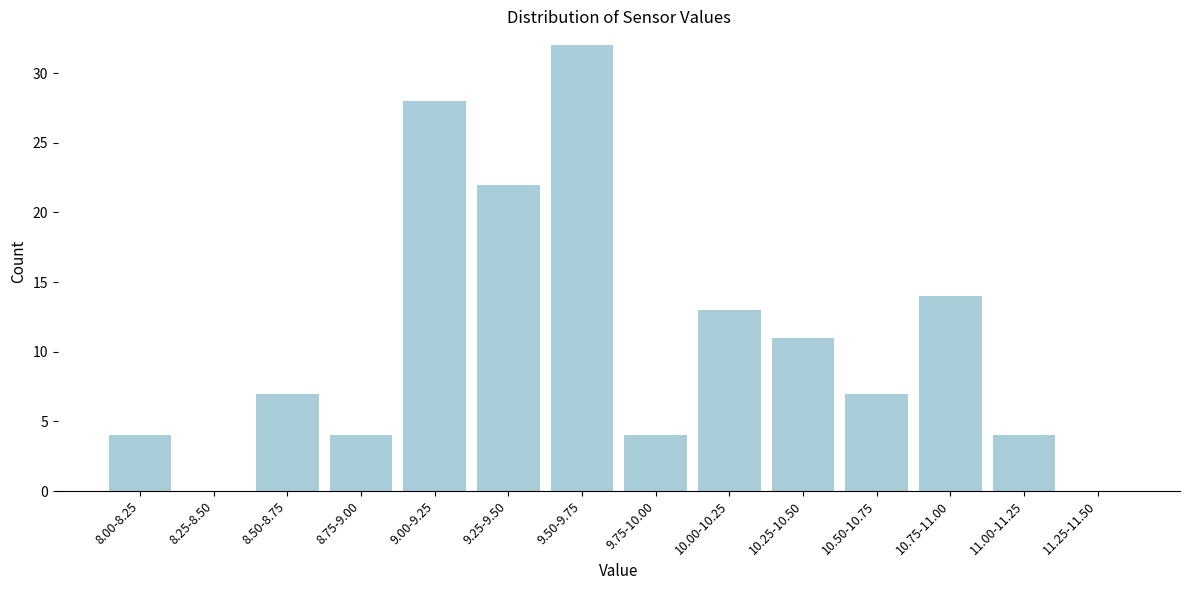

Reading left to right, what are all the values shown in this chart?

8.00-8.25=4	8.25-8.50=0	8.50-8.75=7	8.75-9.00=4	9.00-9.25=28	9.25-9.50=22	9.50-9.75=32	9.75-10.00=4	10.00-10.25=13	10.25-10.50=11	10.50-10.75=7	10.75-11.00=14	11.00-11.25=4	11.25-11.50=0